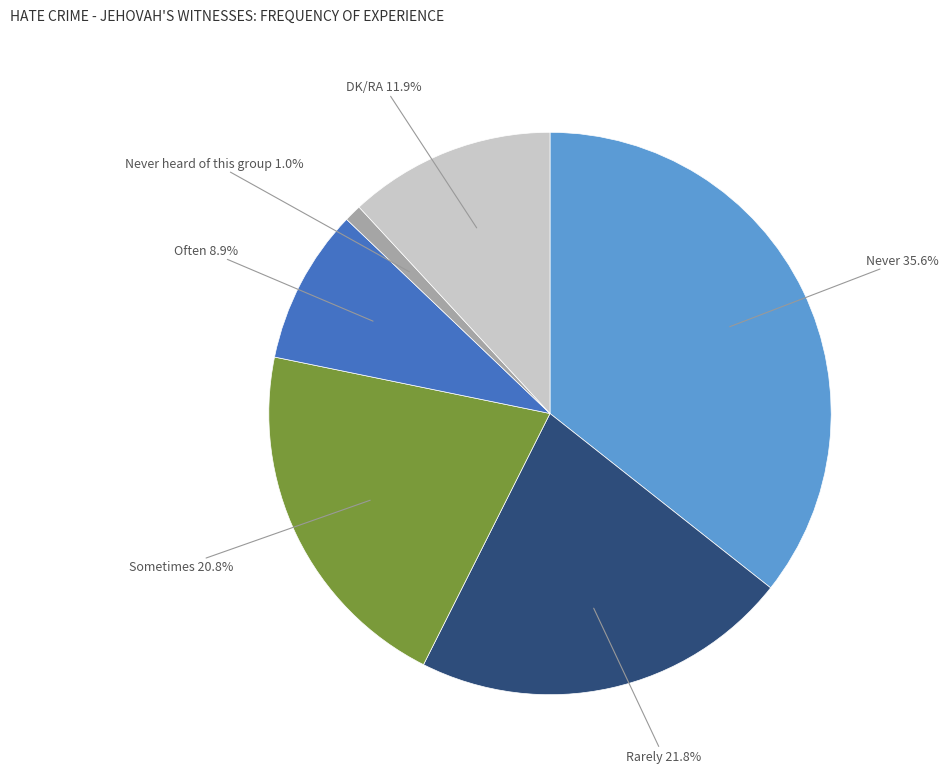

Which has a higher value, Never heard of this group or Rarely?

Rarely